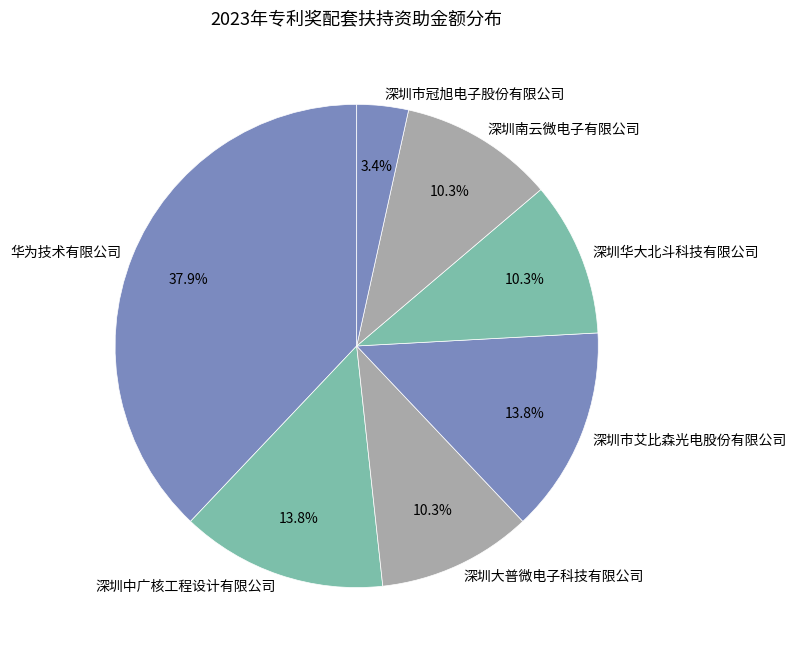

What is the largest slice in the pie chart?

华为技术有限公司